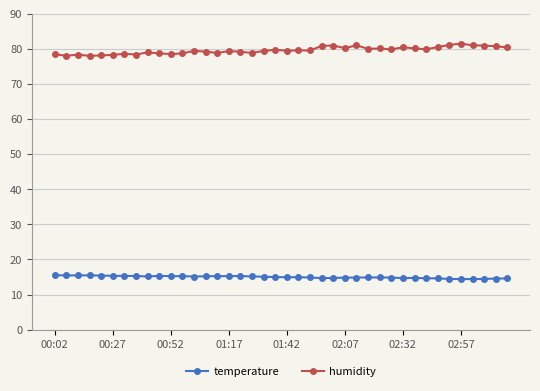

How many categories are shown in the chart?

40